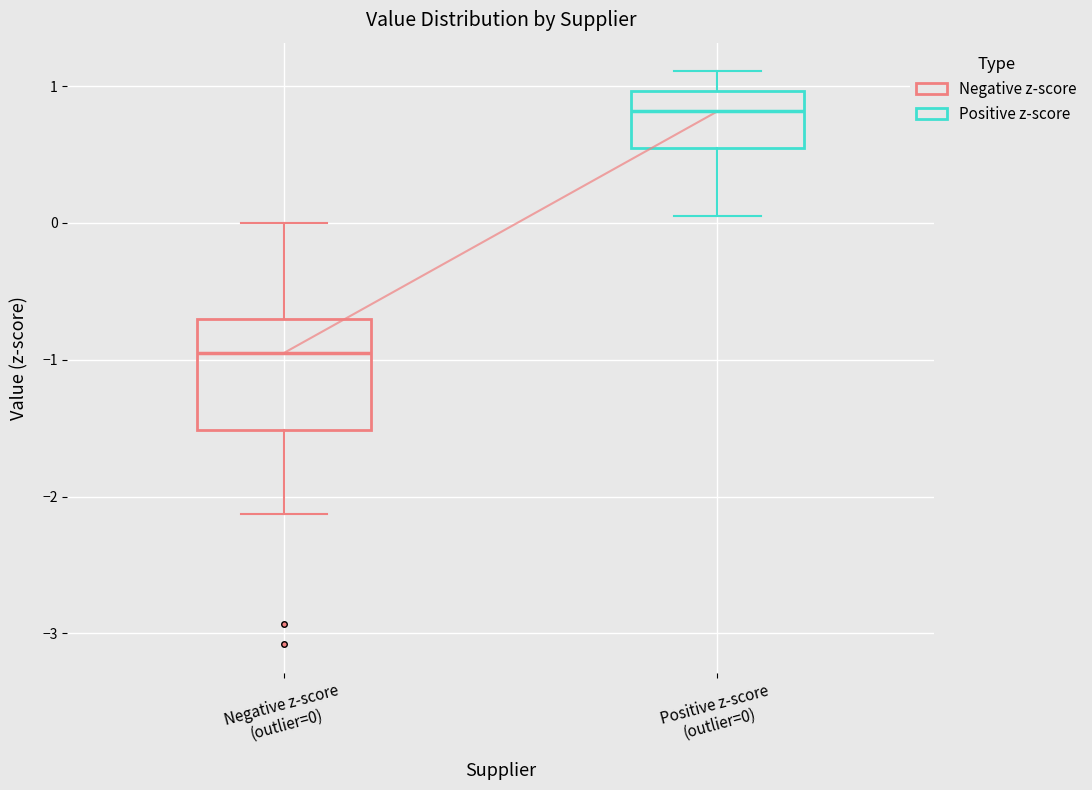

Which box's median line is the highest?

Positive z-score (outlier=0)